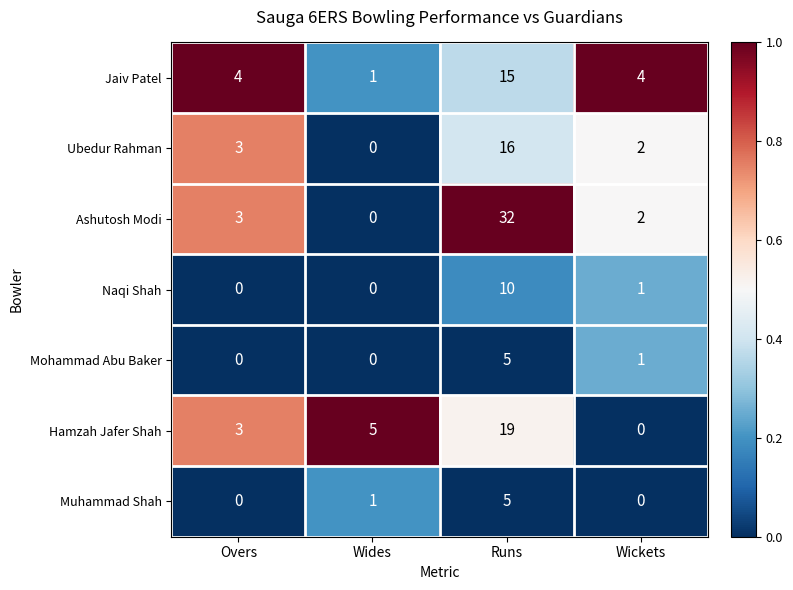

The Hamzah Jafer Shah series shows 19 at Runs. True or false?

True